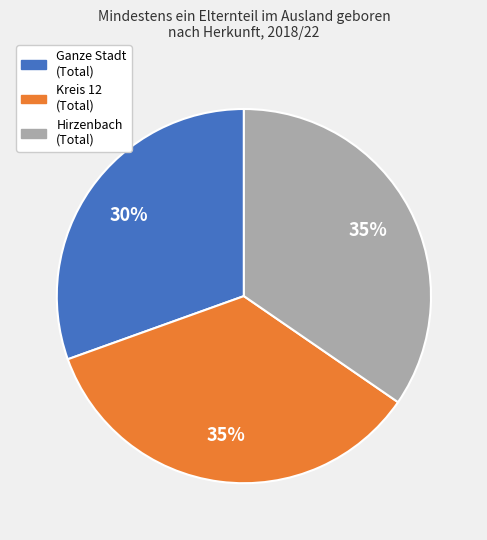

What is the ratio of the value at Ganze Stadt (Total) to the value at Kreis 12 (Total)?

0.9